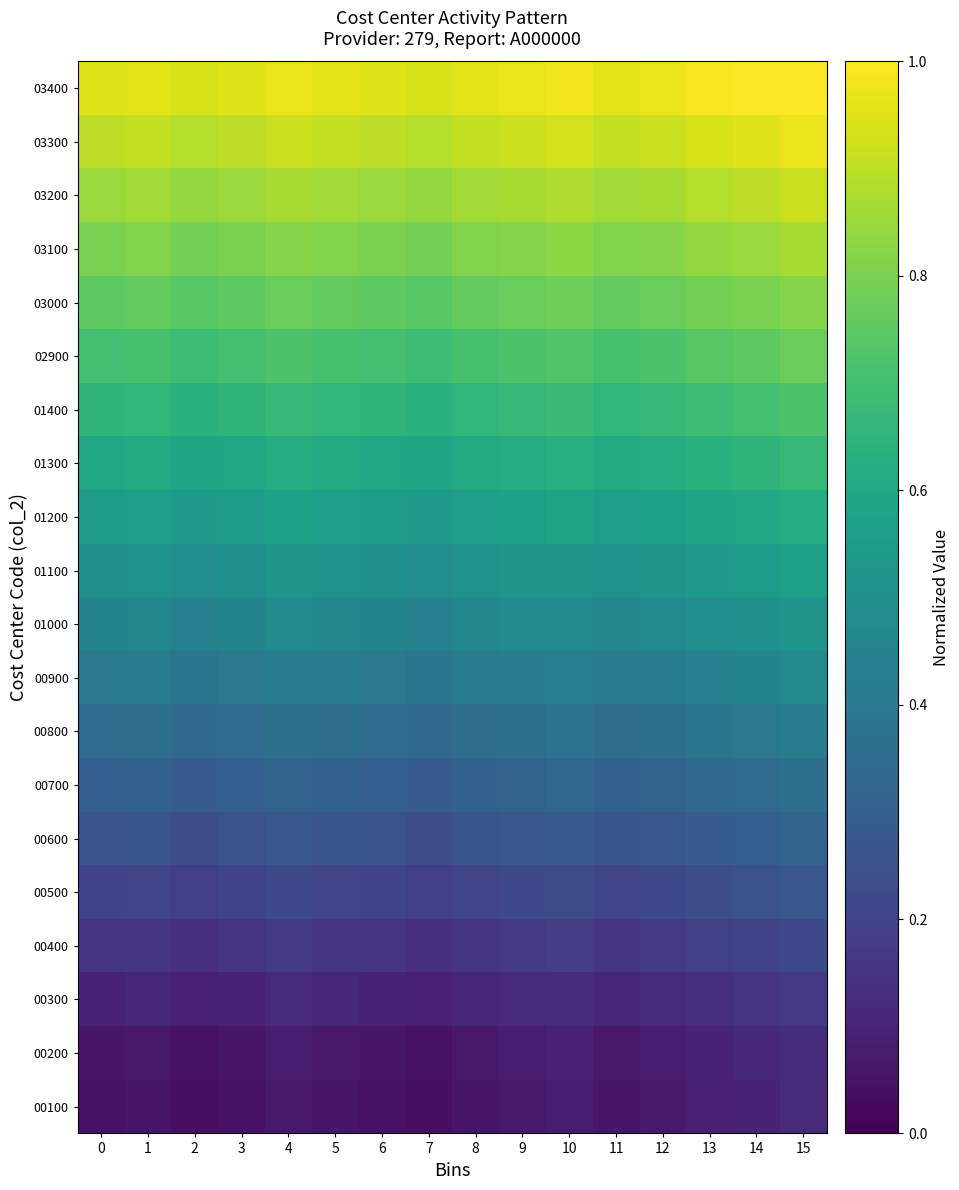

What is the greatest value displayed?

1.0